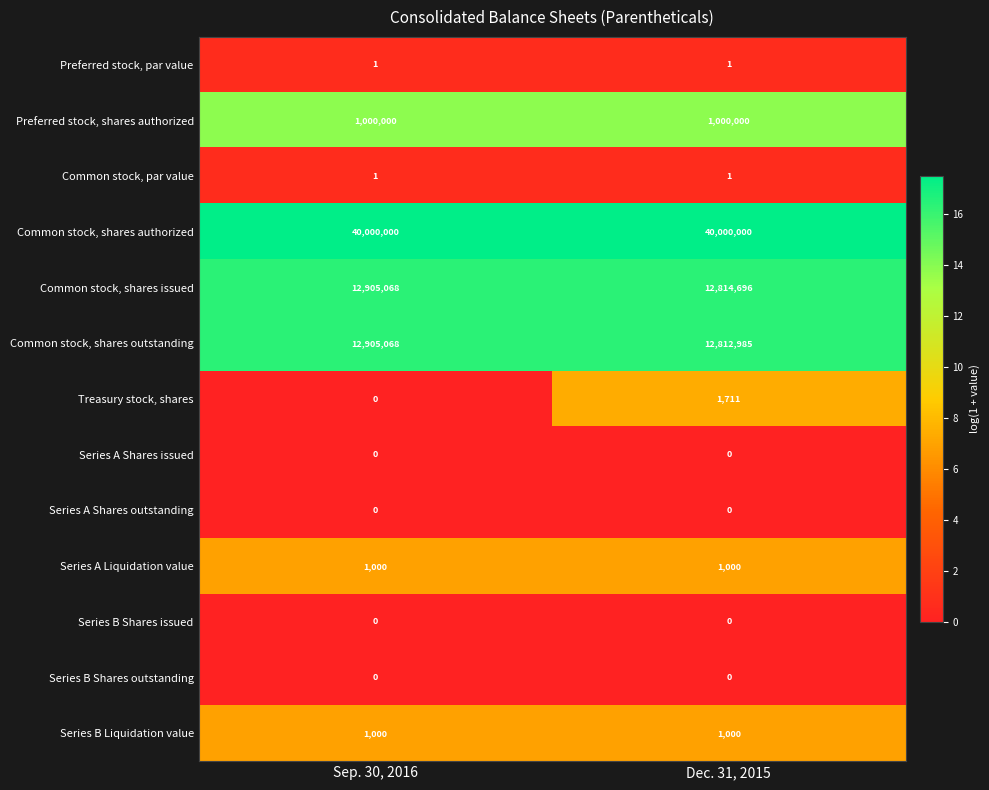

At which category is the sum across all series the highest?

Sep. 30, 2016